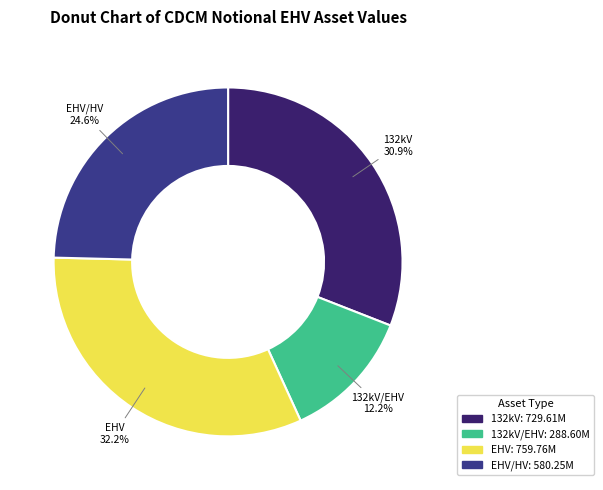

Does any single category account for the majority?

No